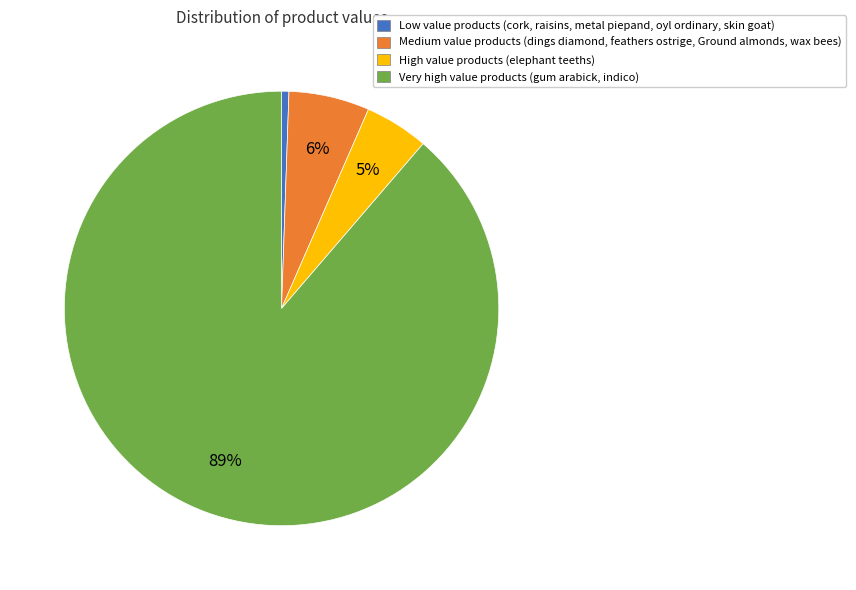

Is there a majority slice in this chart?

Yes